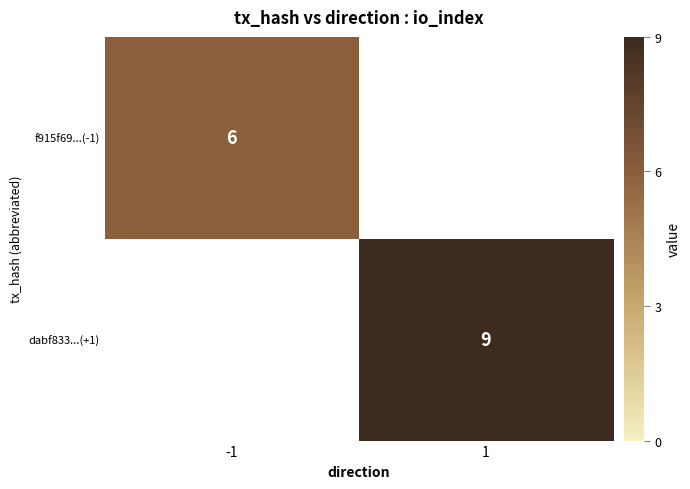

True or false: dabf833...(+1) has a value of 9 at 1.

True